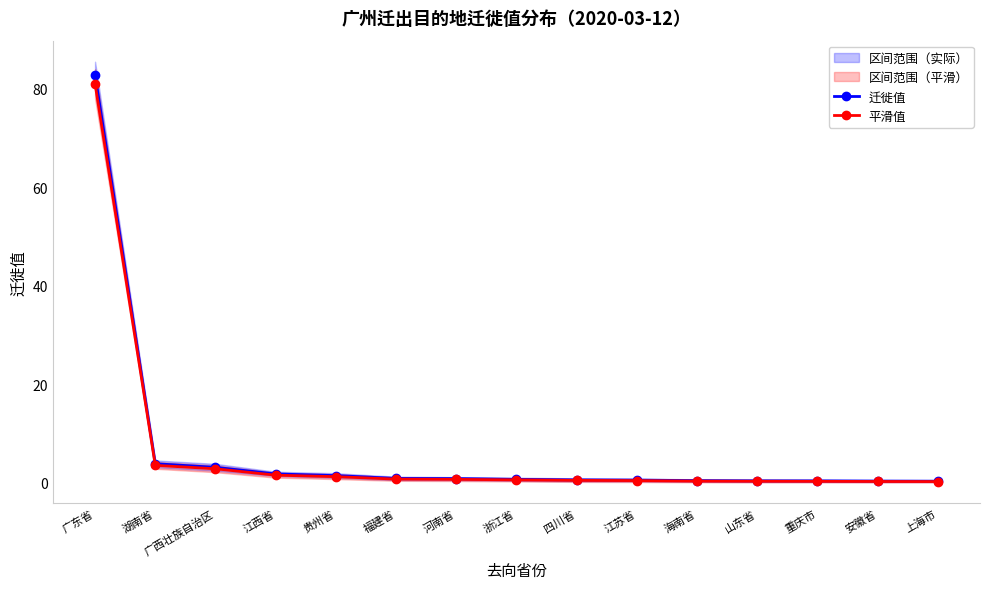

What is the sum of the 迁徙值 values at 安徽省 and 江西省?

2.0